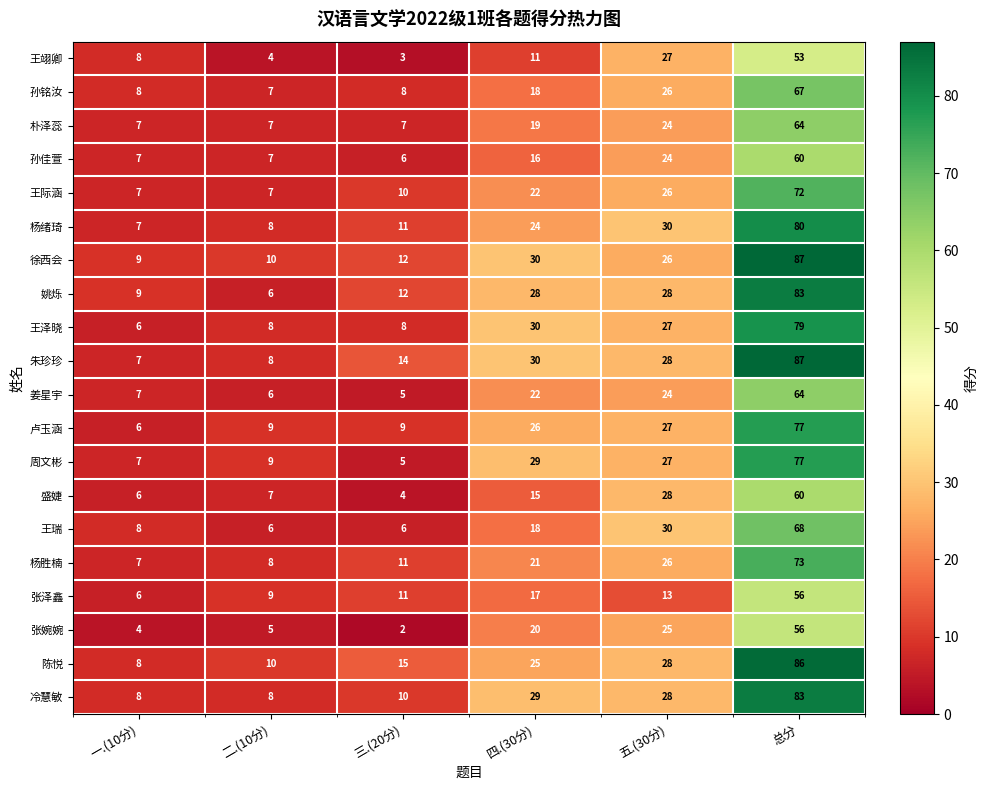

How many distinct data groups are displayed?

20